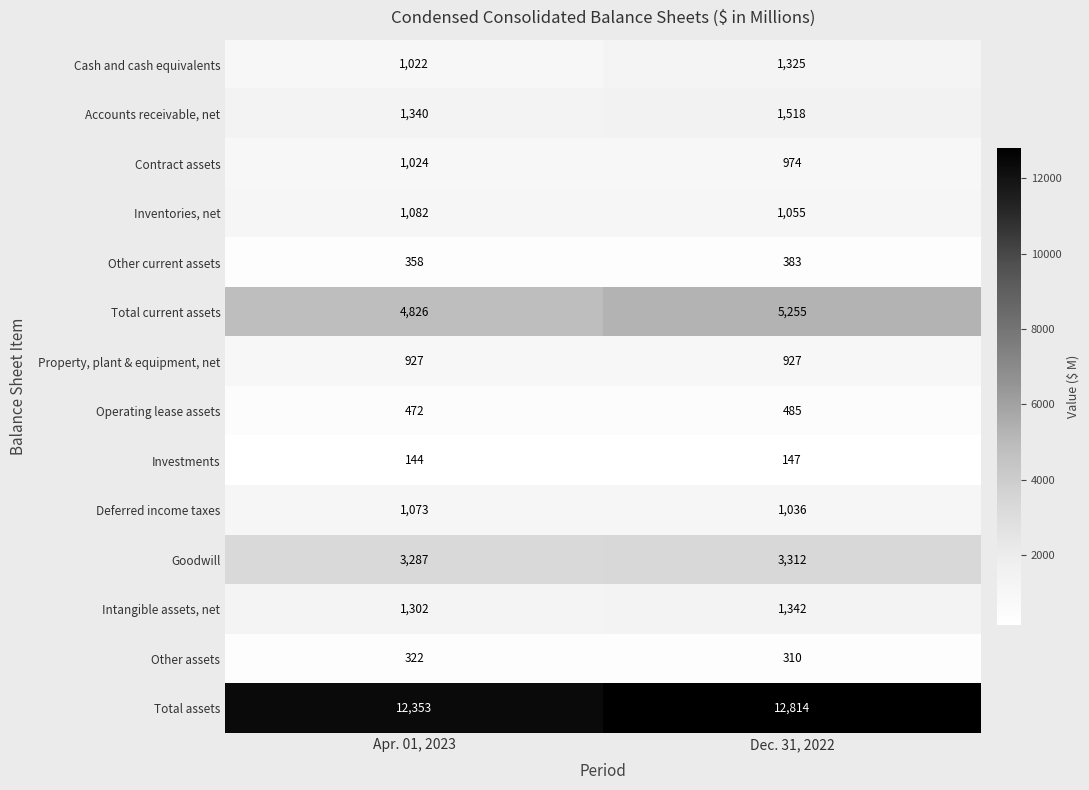

Rank the series by their maximum value, from highest to lowest.

Total assets, Total current assets, Goodwill, Accounts receivable, net, Intangible assets, net, Cash and cash equivalents, Inventories, net, Deferred income taxes, Contract assets, Property, plant & equipment, net, Operating lease assets, Other current assets, Other assets, Investments